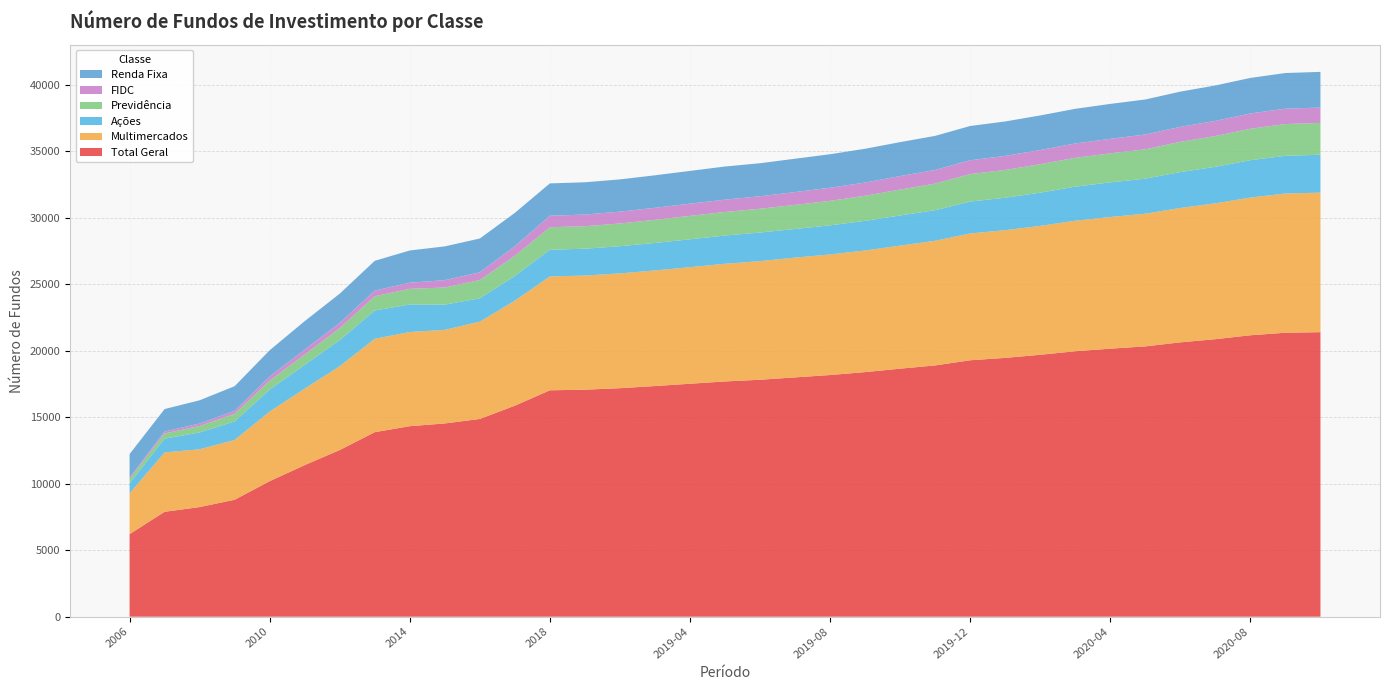

Reading left to right, transcribe all the data shown in this chart.

Total Geral: 2006=6210	2007=7892	2008=8248	2009=8798	2010=10196	2011=11405	2012=12537	2013=13882	2014=14332	2015=14537	2016=14877	2017=15875	2018=17032	2019-01=17078	2019-02=17190	2019-03=17351	2019-04=17525	2019-05=17697	2019-06=17826	2019-07=18003	2019-08=18180	2019-09=18400	2019-10=18658	2019-11=18903	2019-12=19291	2020-01=19469	2020-02=19704	2020-03=19970	2020-04=20162	2020-05=20335	2020-06=20639	2020-07=20877	2020-08=21172	2020-09=21361	2020-10=21404
Multimercados: 2006=3073	2007=4466	2008=4347	2009=4498	2010=5236	2011=5755	2012=6307	2013=7025	2014=7084	2015=7042	2016=7318	2017=7900	2018=8566	2019-01=8585	2019-02=8636	2019-03=8697	2019-04=8769	2019-05=8852	2019-06=8922	2019-07=9010	2019-08=9071	2019-09=9148	2019-10=9258	2019-11=9376	2019-12=9539	2020-01=9608	2020-02=9696	2020-03=9818	2020-04=9907	2020-05=9981	2020-06=10109	2020-07=10219	2020-08=10358	2020-09=10474	2020-10=10497
Ações: 2006=741	2007=1036	2008=1264	2009=1397	2010=1654	2011=1785	2012=1963	2013=2129	2014=2069	2015=1898	2016=1757	2017=1853	2018=2010	2019-01=2018	2019-02=2046	2019-03=2067	2019-04=2096	2019-05=2125	2019-06=2152	2019-07=2153	2019-08=2191	2019-09=2230	2019-10=2267	2019-11=2301	2019-12=2398	2020-01=2441	2020-02=2498	2020-03=2562	2020-04=2601	2020-05=2636	2020-06=2698	2020-07=2748	2020-08=2812	2020-09=2837	2020-10=2849
Previdência: 2006=321	2007=392	2008=485	2009=571	2010=670	2011=775	2012=898	2013=1071	2014=1176	2015=1287	2016=1375	2017=1520	2018=1688	2019-01=1693	2019-02=1707	2019-03=1738	2019-04=1762	2019-05=1771	2019-06=1789	2019-07=1812	2019-08=1842	2019-09=1888	2019-10=1948	2019-11=1999	2019-12=2068	2020-01=2088	2020-02=2143	2020-03=2168	2020-04=2184	2020-05=2207	2020-06=2277	2020-07=2313	2020-08=2361	2020-09=2387	2020-10=2395
FIDC: 2006=115	2007=150	2008=189	2009=223	2010=310	2011=375	2012=392	2013=425	2014=464	2015=553	2016=582	2017=721	2018=867	2019-01=876	2019-02=890	2019-03=906	2019-04=919	2019-05=926	2019-06=939	2019-07=964	2019-08=983	2019-09=992	2019-10=1015	2019-11=1029	2019-12=1039	2020-01=1056	2020-02=1067	2020-03=1080	2020-04=1094	2020-05=1113	2020-06=1127	2020-07=1139	2020-08=1153	2020-09=1157	2020-10=1154
Renda Fixa: 2006=1773	2007=1685	2008=1747	2009=1855	2010=1978	2011=2140	2012=2204	2013=2240	2014=2424	2015=2541	2016=2541	2017=2510	2018=2433	2019-01=2429	2019-02=2428	2019-03=2445	2019-04=2464	2019-05=2494	2019-06=2484	2019-07=2510	2019-08=2522	2019-09=2543	2019-10=2554	2019-11=2562	2019-12=2579	2020-01=2593	2020-02=2599	2020-03=2608	2020-04=2627	2020-05=2636	2020-06=2650	2020-07=2666	2020-08=2674	2020-09=2683	2020-10=2685